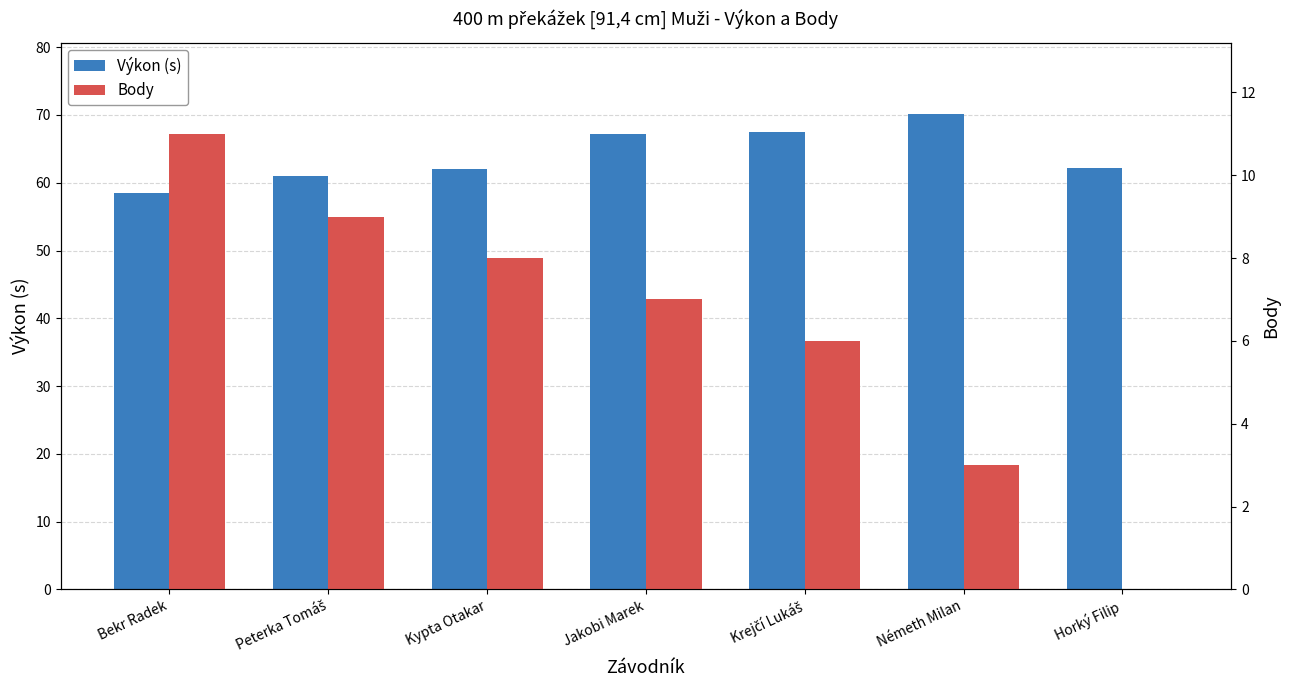

How many groups of bars are there?

7